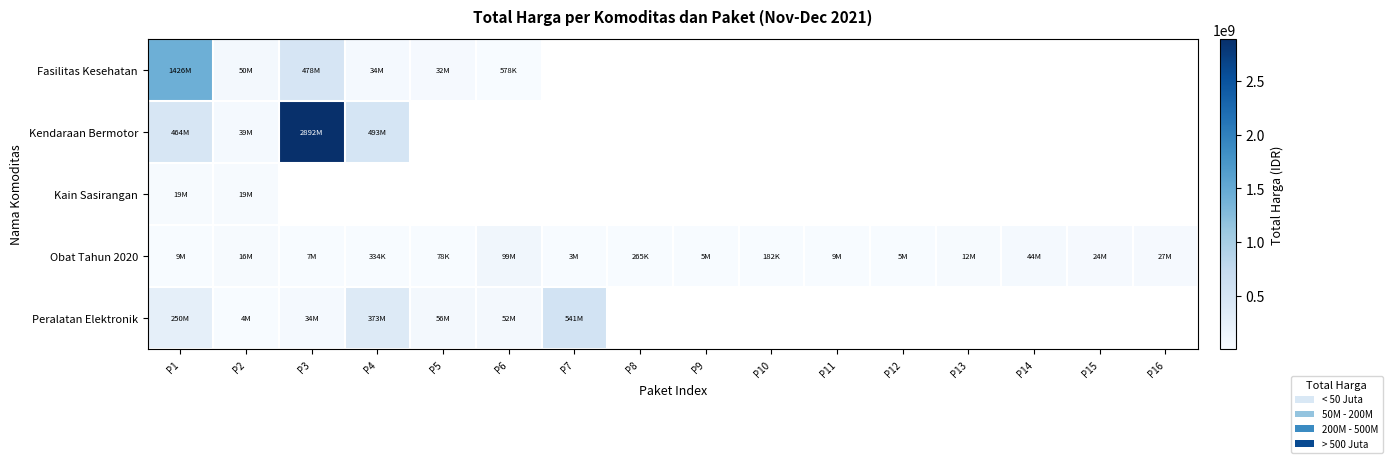

True or false: Peralatan Elektronik has a value of 167255129.0 at P4.

False